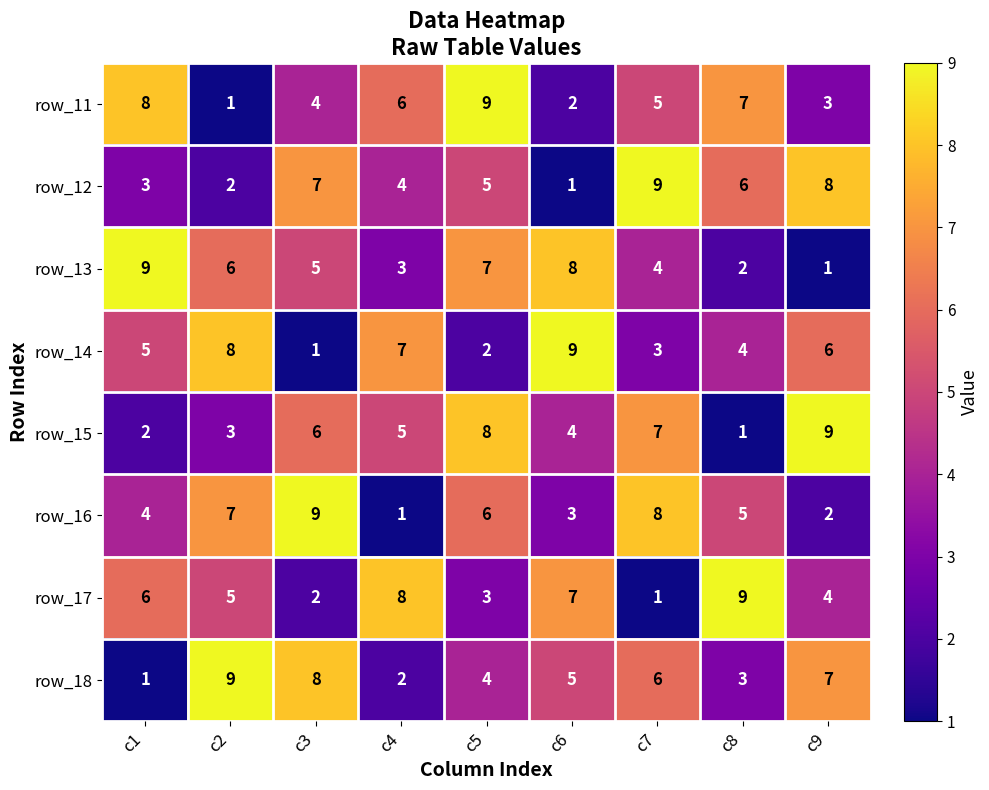

True or false: row_13 has a value of 5 at c3.

True